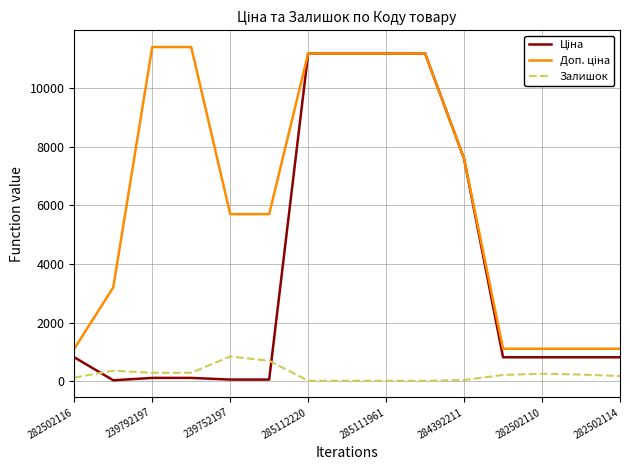

What is the maximum value shown in the chart?

11410.0